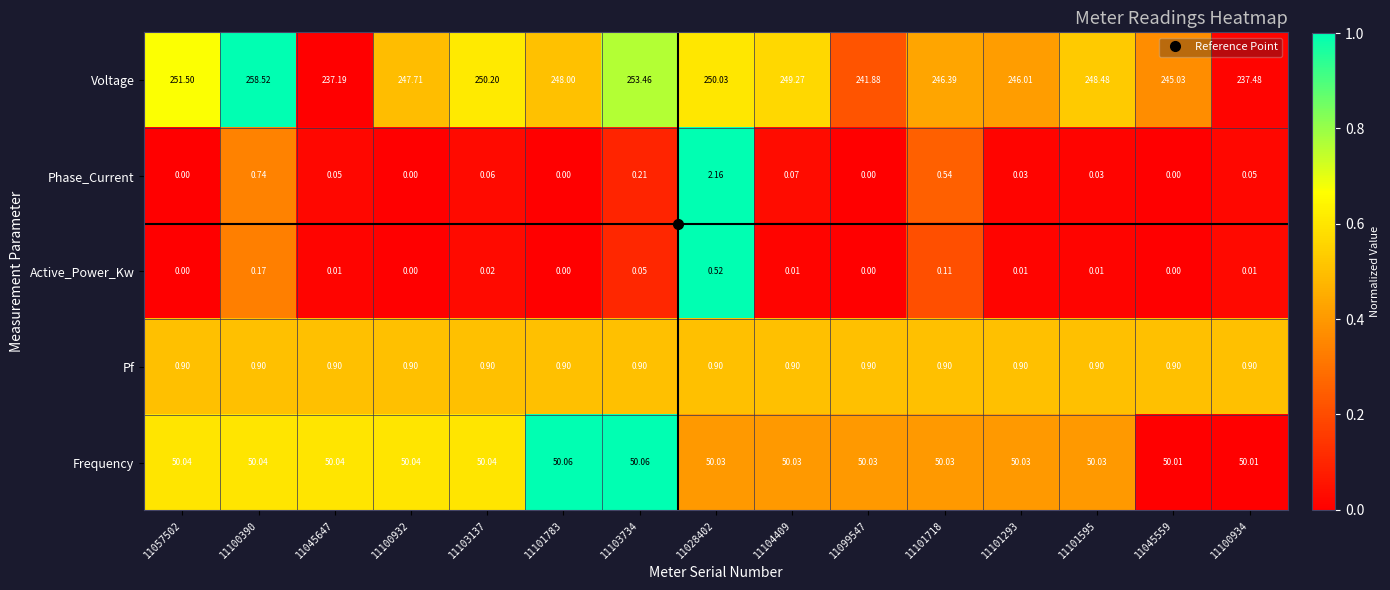

Which series has the largest range (max minus min)?

Voltage